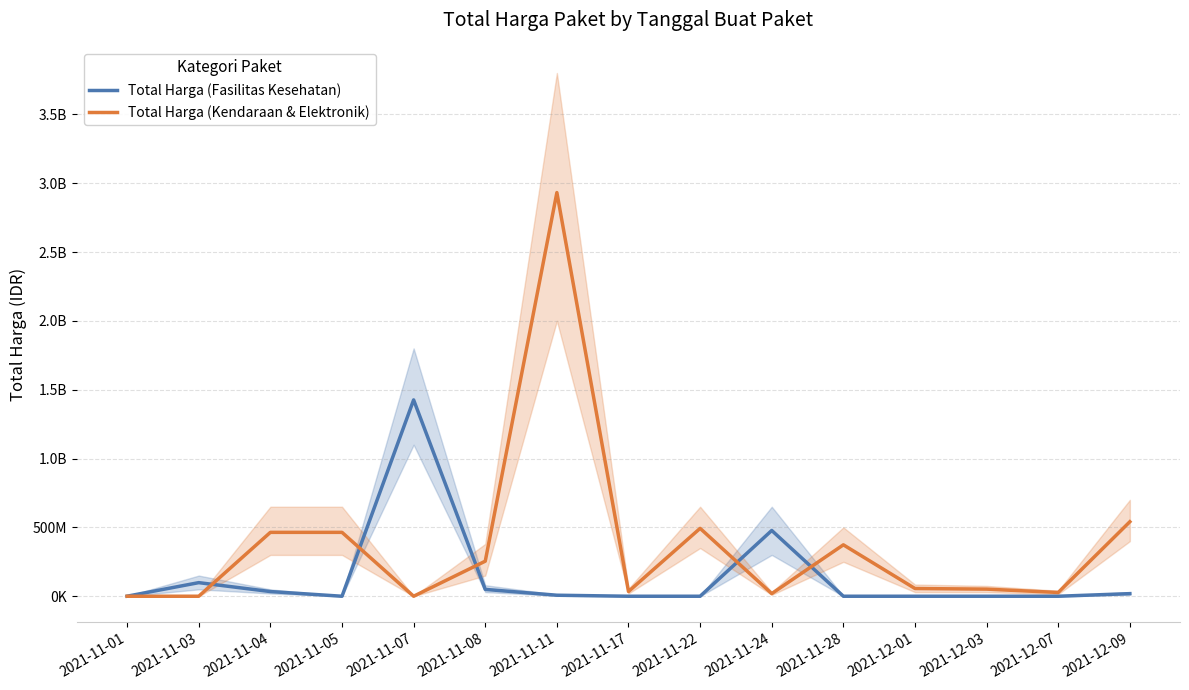

At which category does the chart reach its peak across all series?

2021-11-11